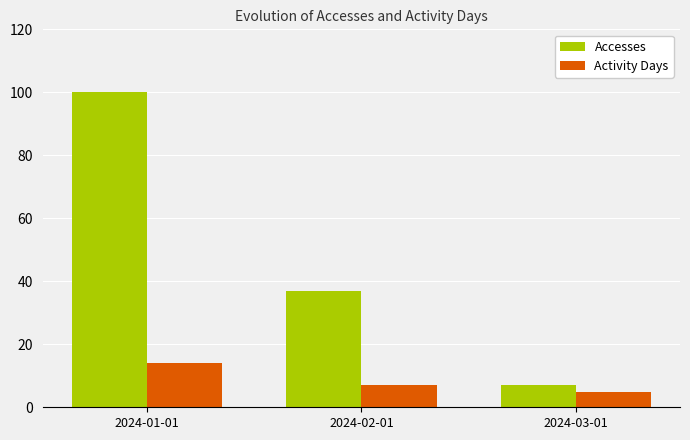

At 2024-01-01, list the series in order from largest to smallest.

Accesses, Activity Days